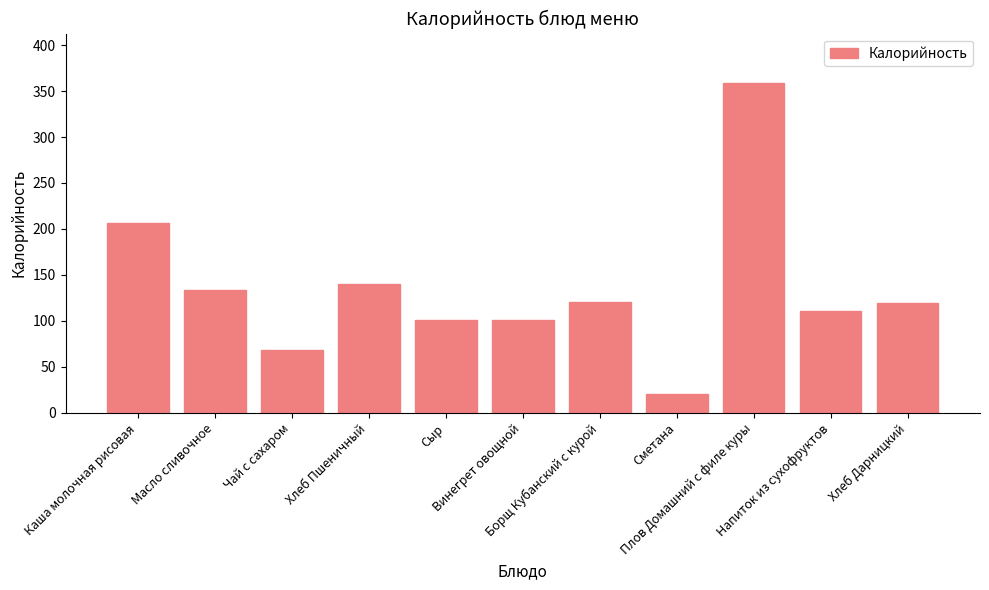

At which category does the chart reach its peak across all series?

Плов Домашний с филе куры